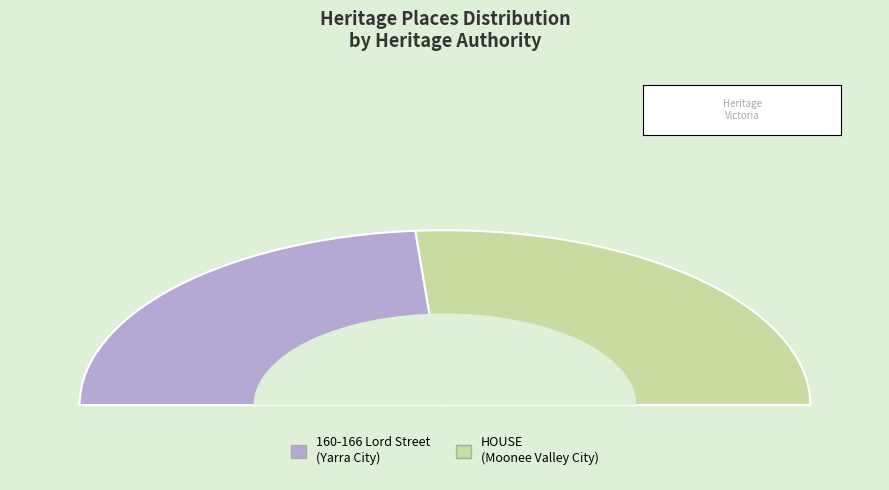

Combined, what portion of the pie is 160-166 Lord Street and HOUSE?

100.0%